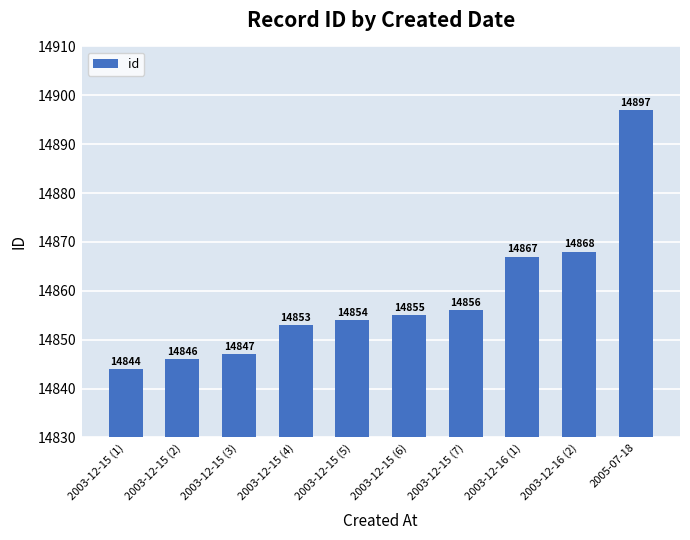

Rank the categories by value from highest to lowest.

2005-07-18, 2003-12-16 (2), 2003-12-16 (1), 2003-12-15 (7), 2003-12-15 (6), 2003-12-15 (5), 2003-12-15 (4), 2003-12-15 (3), 2003-12-15 (2), 2003-12-15 (1)